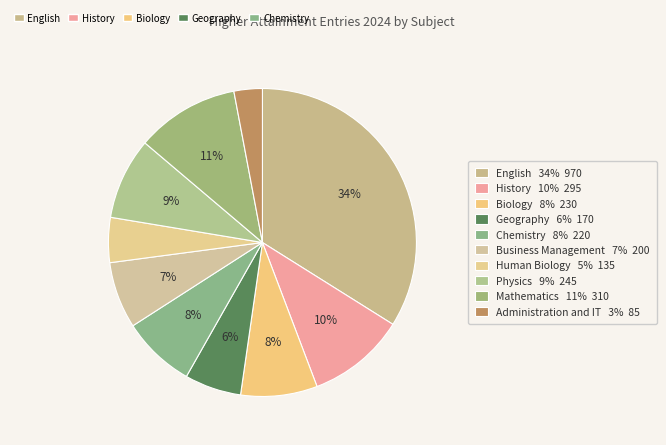

Count the number of slices in the pie.

10